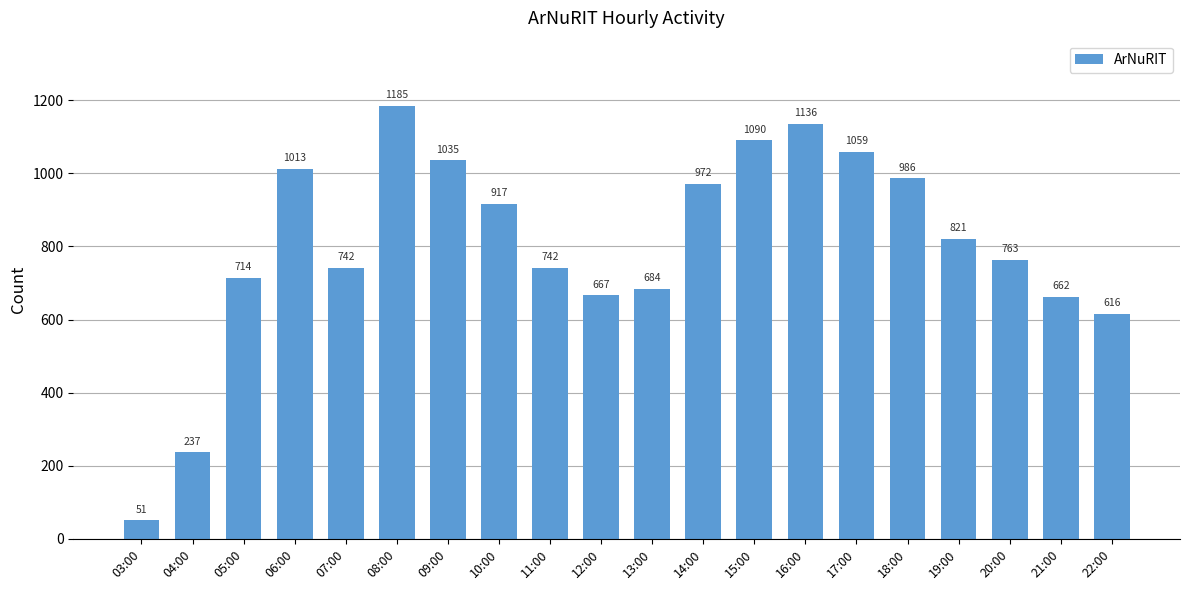

True or false: the data shows 742 at 11:00.

True